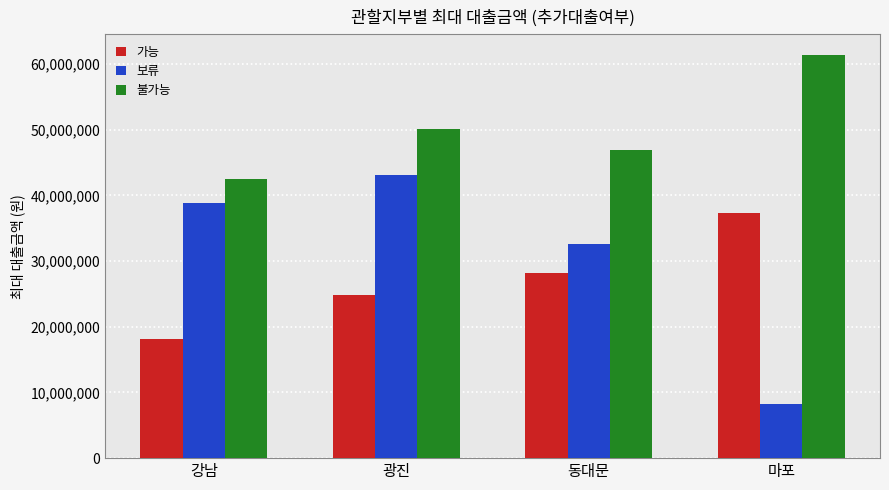

What is the label of the 4th bar from the right?

강남